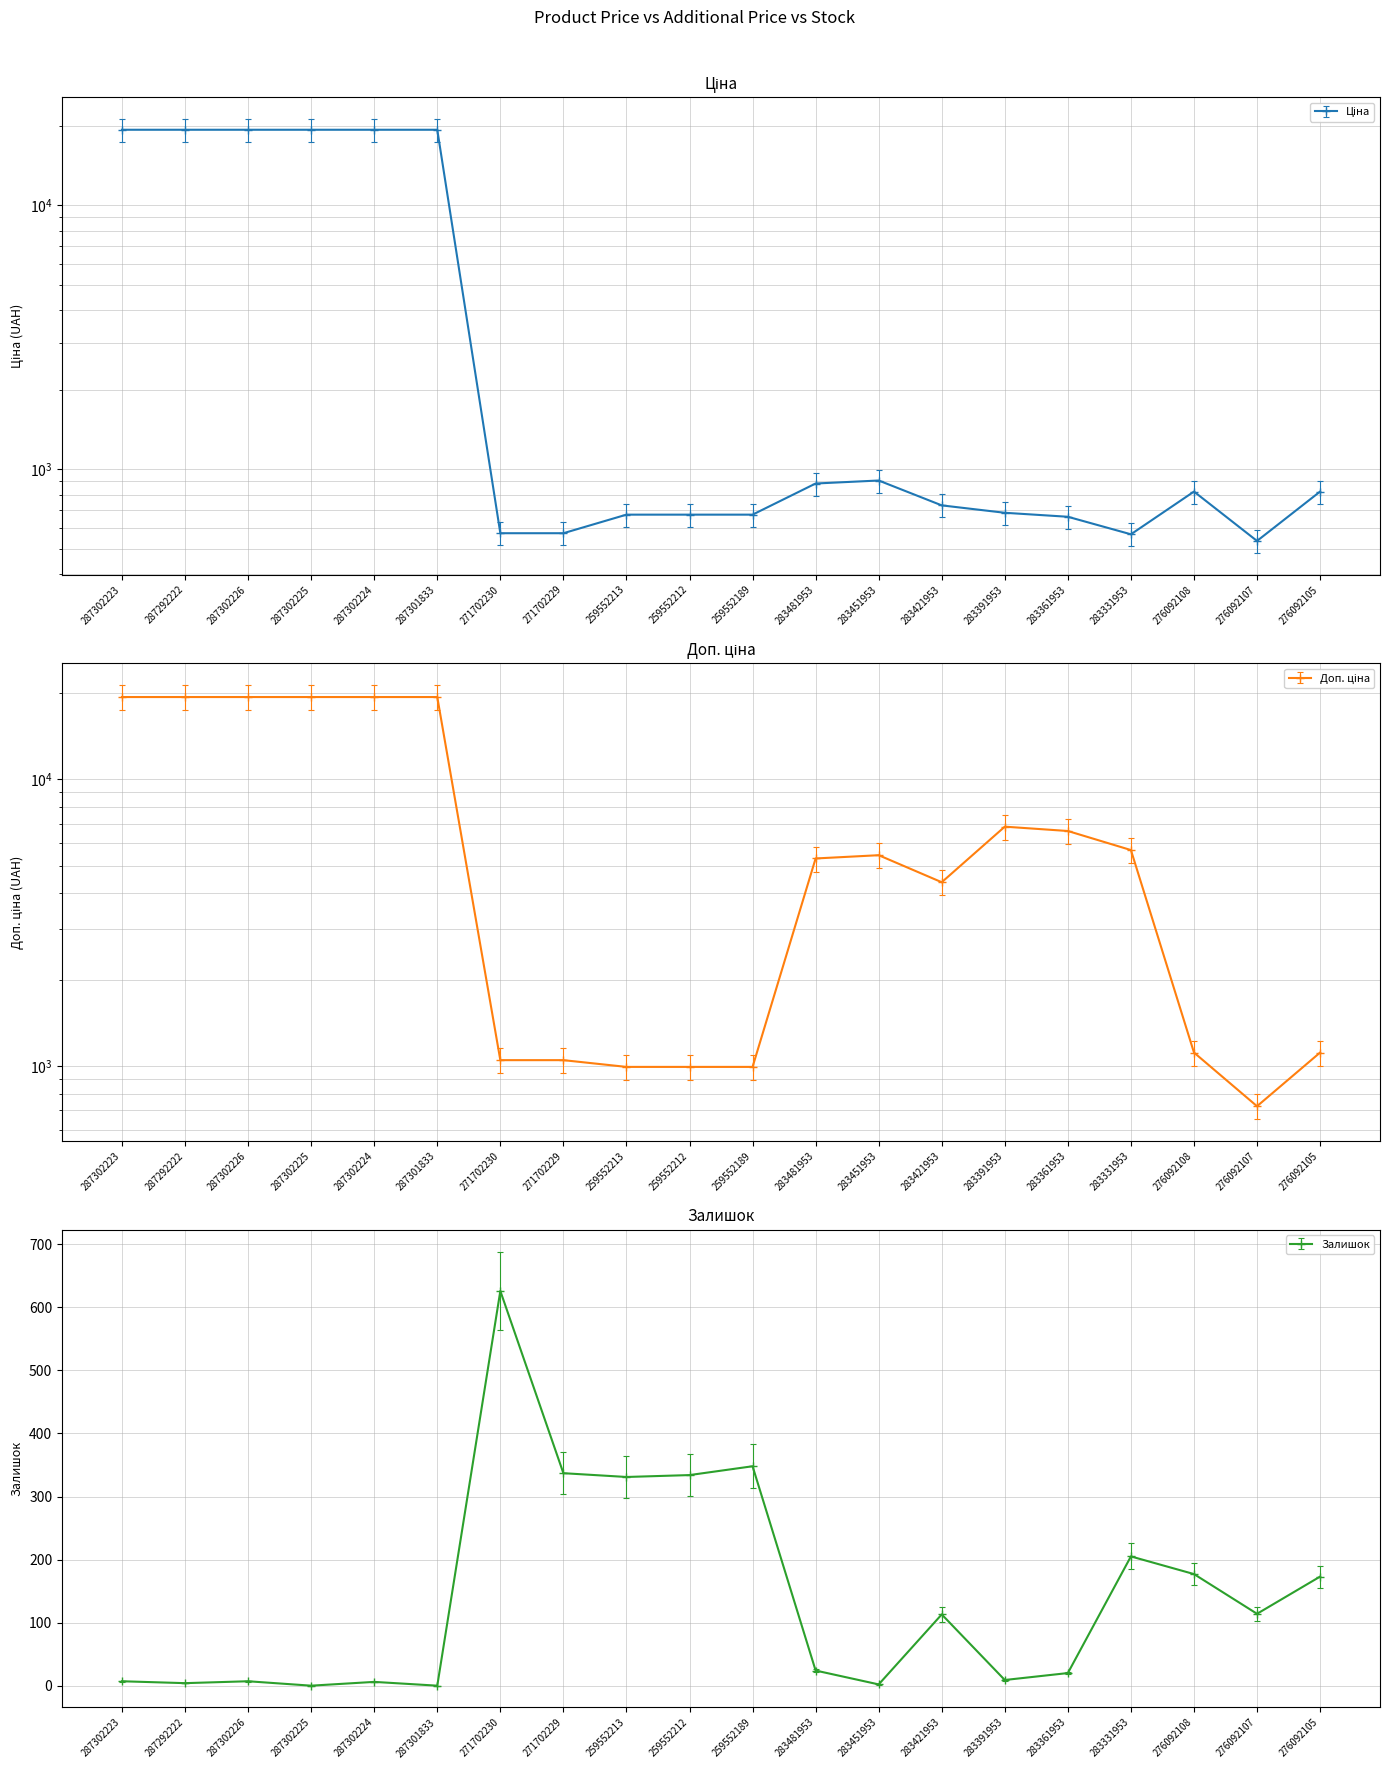

Which category has the lowest value in the Ціна series?

276092107